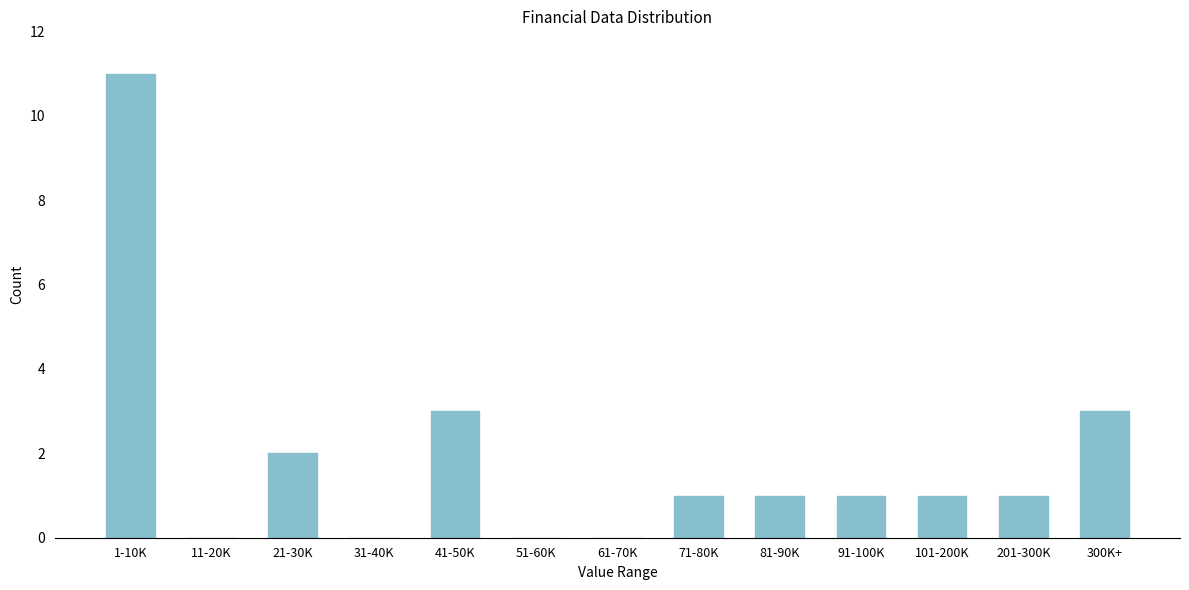

Reading left to right, what are all the values shown in this chart?

1-10K=11	11-20K=0	21-30K=2	31-40K=0	41-50K=3	51-60K=0	61-70K=0	71-80K=1	81-90K=1	91-100K=1	101-200K=1	201-300K=1	300K+=3